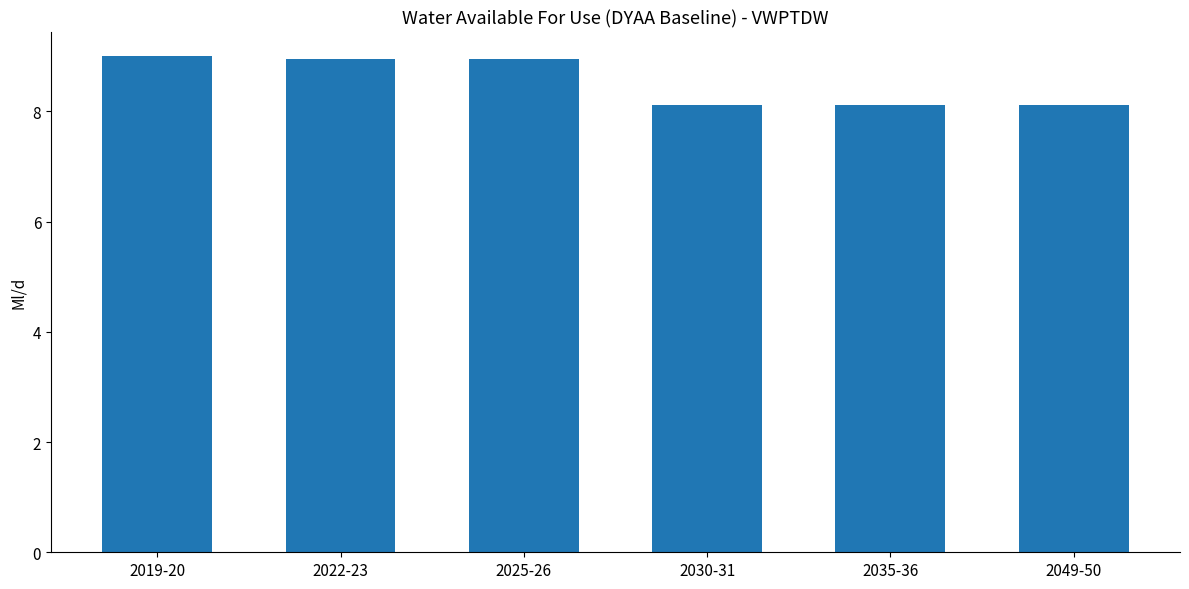

What is the maximum value shown in the chart?

9.0